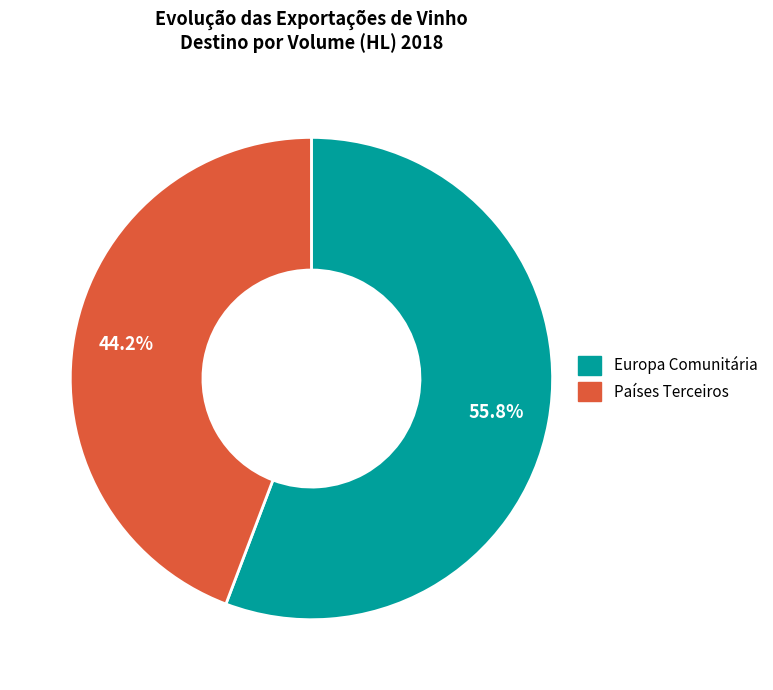

How many slices are in this pie chart?

2